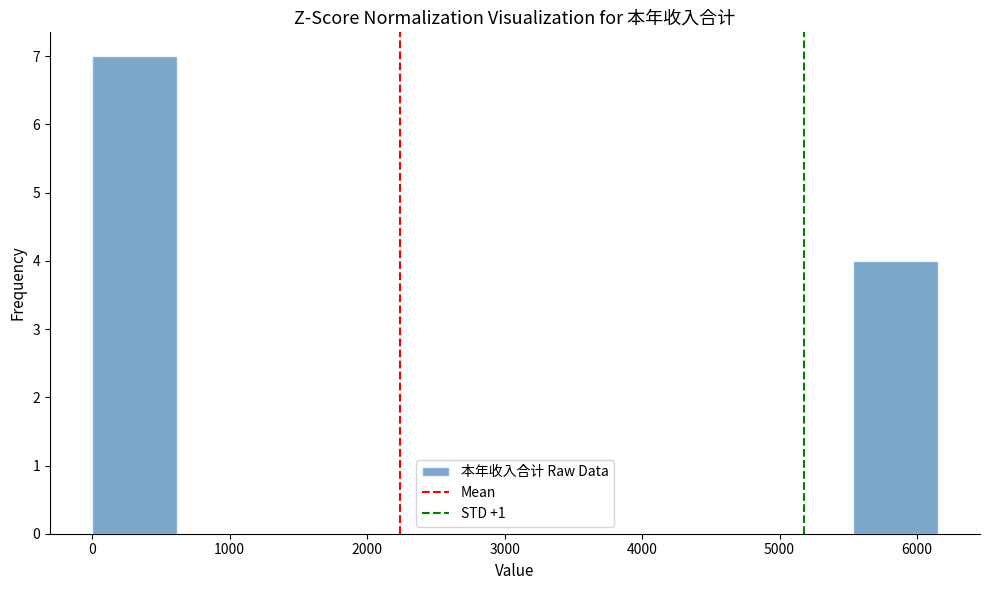

Reading left to right, list every bar in this chart as the range it spans on the x-axis followed by its height. Neither the bar edges nor the heights are printed on the chart, so give them approximately, as read against the axes.

0 to 600: 7
600 to 1200: 0
1200 to 1800: 0
1800 to 2500: 0
2500 to 3100: 0
3100 to 3700: 0
3700 to 4300: 0
4300 to 4900: 0
4900 to 5500: 0
5500 to 6200: 4